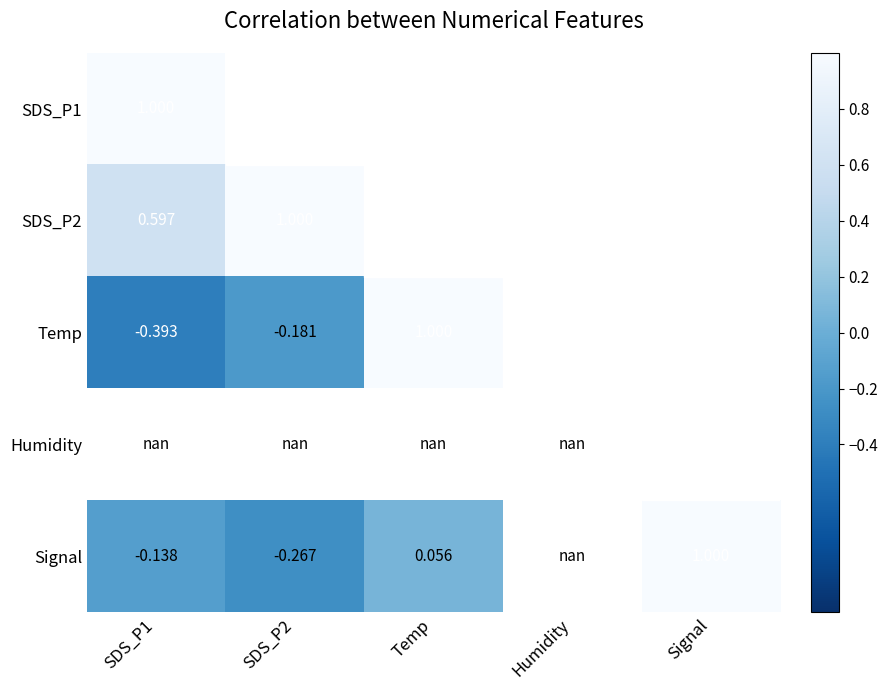

How many data points in Temp are less than 1?

2